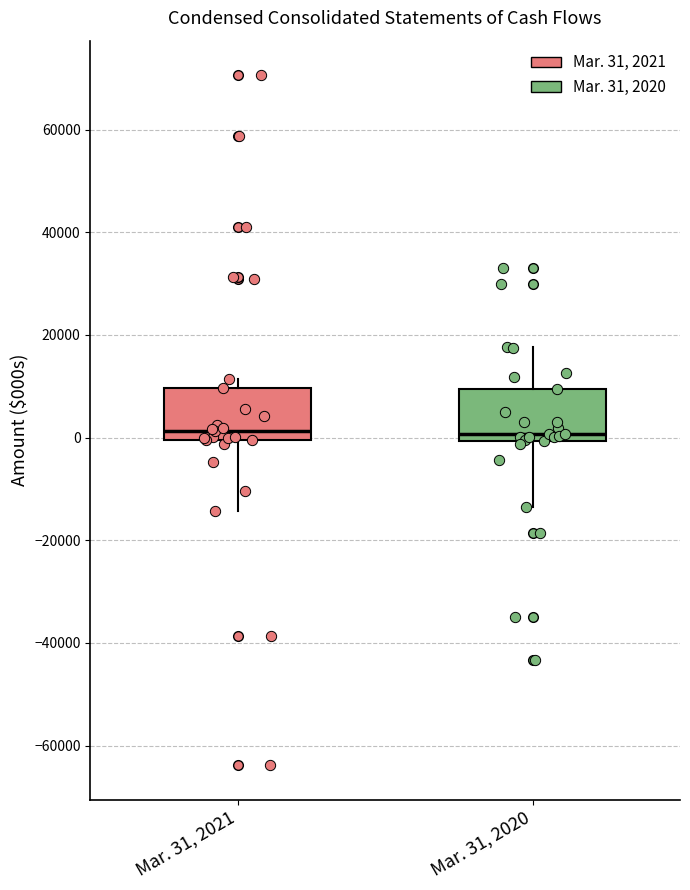

Where does the lower whisker of the box for Mar. 31, 2020 end on the y-axis? The values are not printed on the chart, so give them approximately, as read against the axis.

-14000